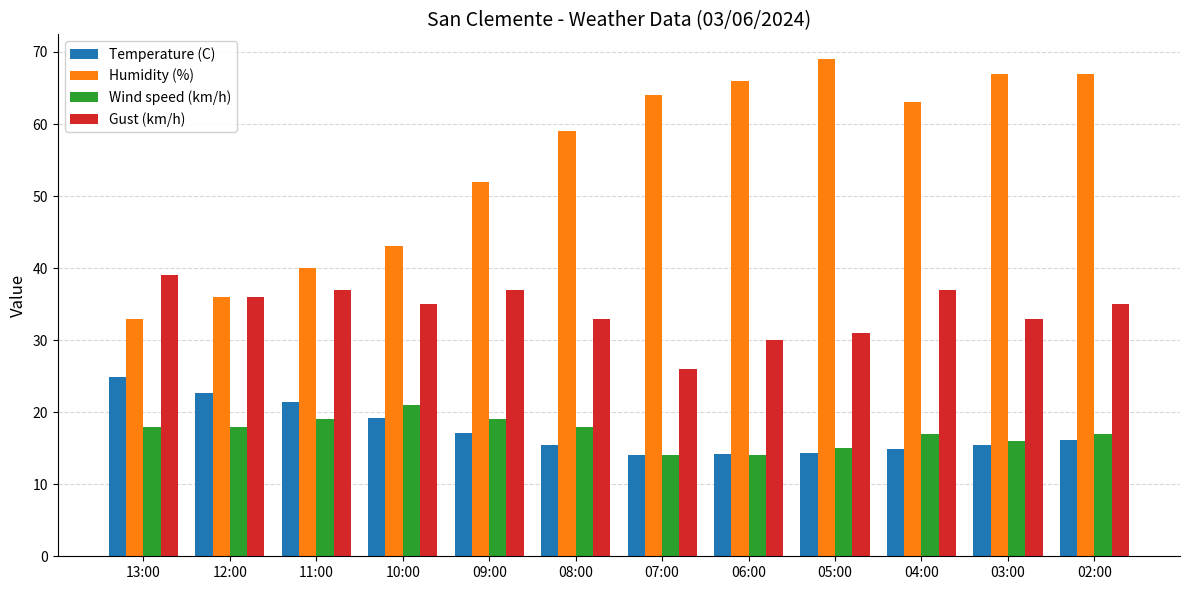

The Gust (km/h) series shows 40.3 at 05:00. True or false?

False